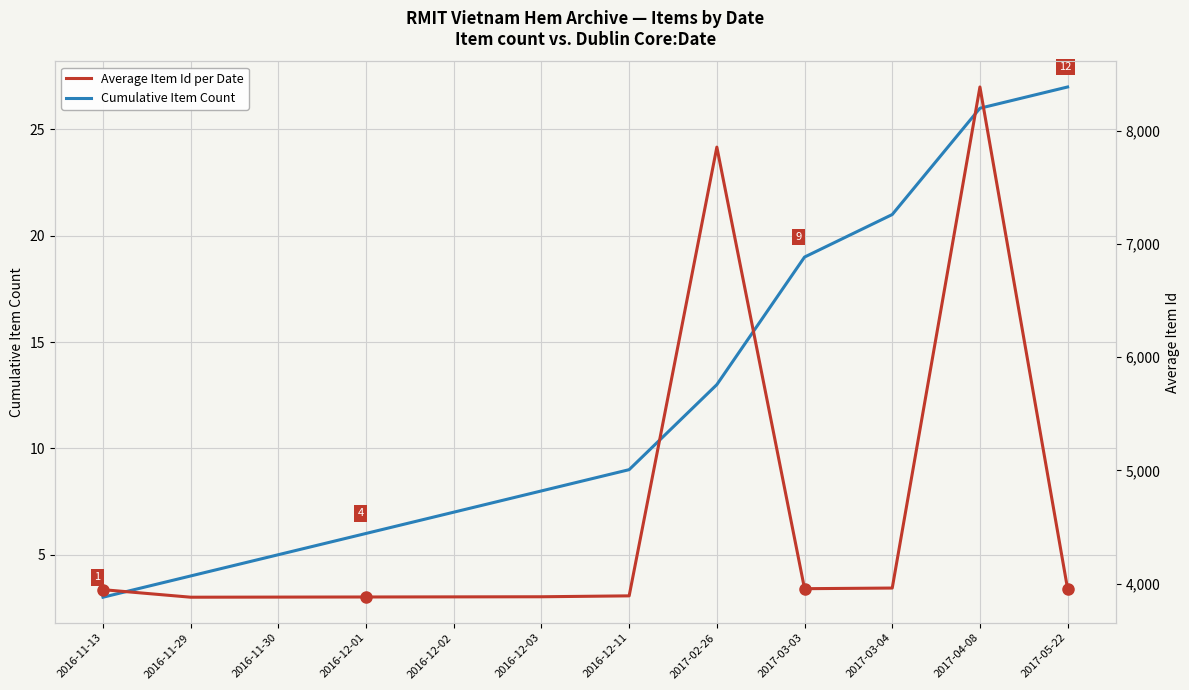

At which category is the sum across all series the highest?

2017-04-08